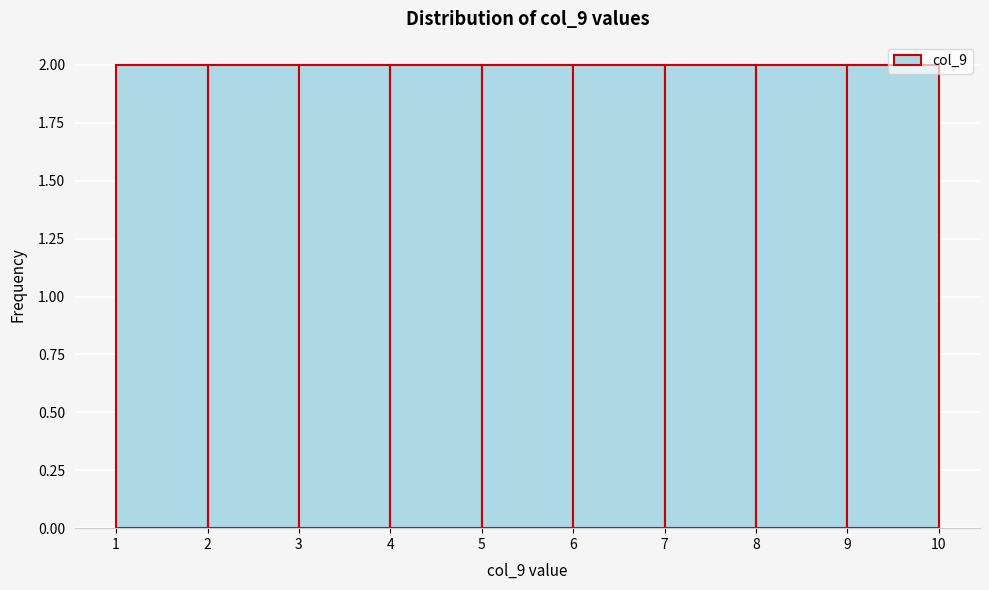

Reading left to right, list every bar in this chart as the range it spans on the x-axis followed by its height. The values are not printed on the chart, so give them approximately, as read against the axis.

1 to 2: 2
2 to 3: 2
3 to 4: 2
4 to 5: 2
5 to 6: 2
6 to 7: 2
7 to 8: 2
8 to 9: 2
9 to 10: 2